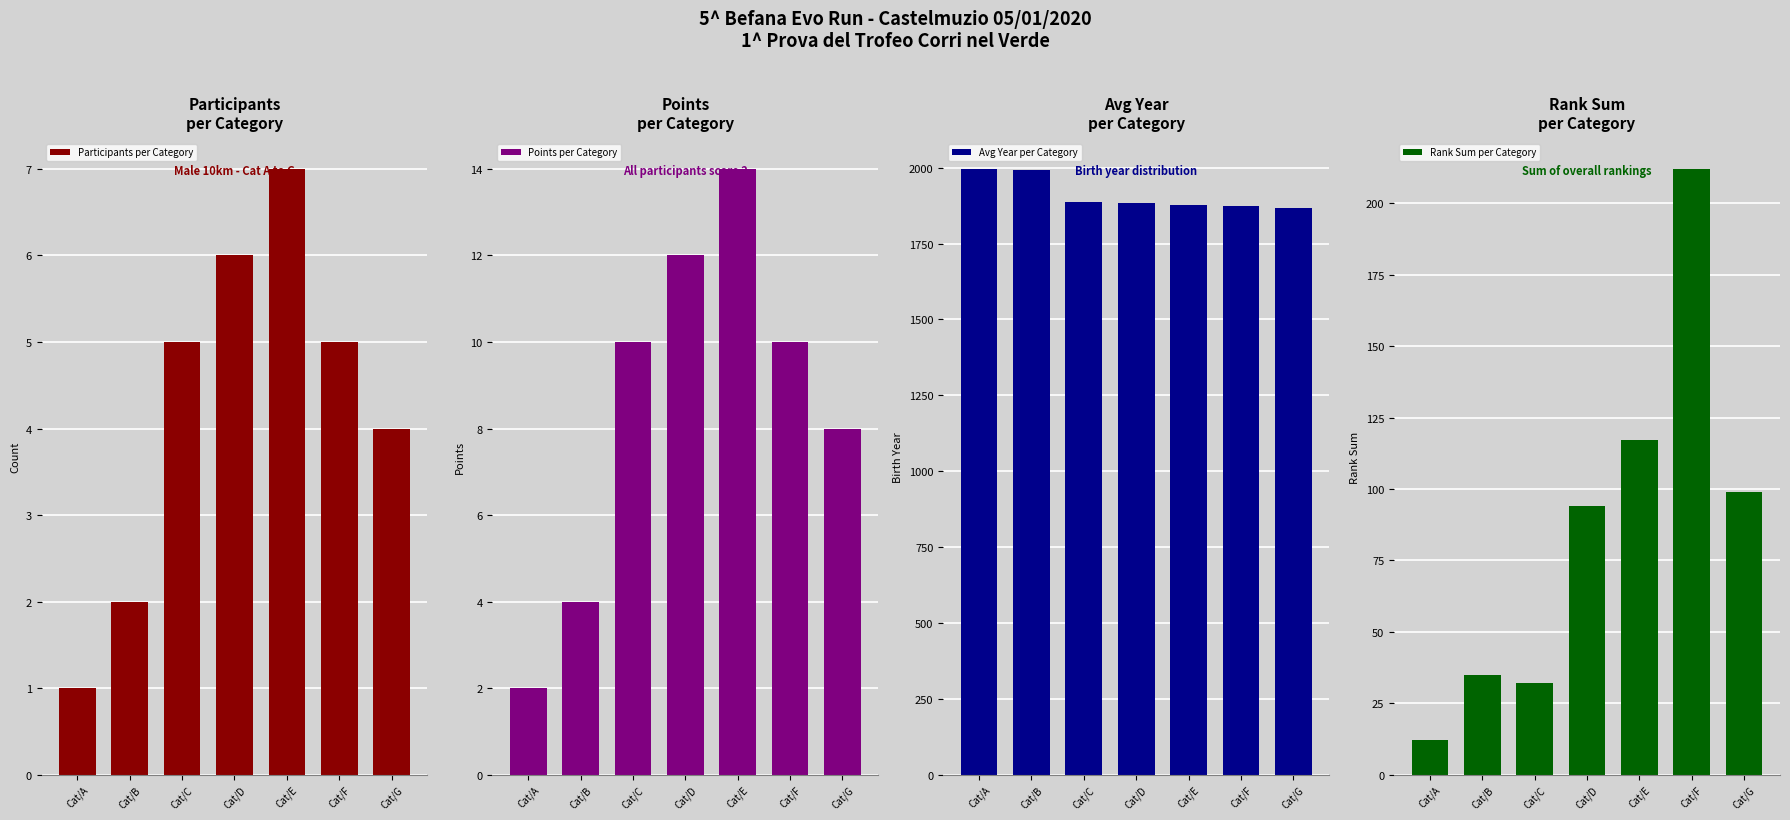

Which label corresponds to the smallest value in the chart?

Cat/A